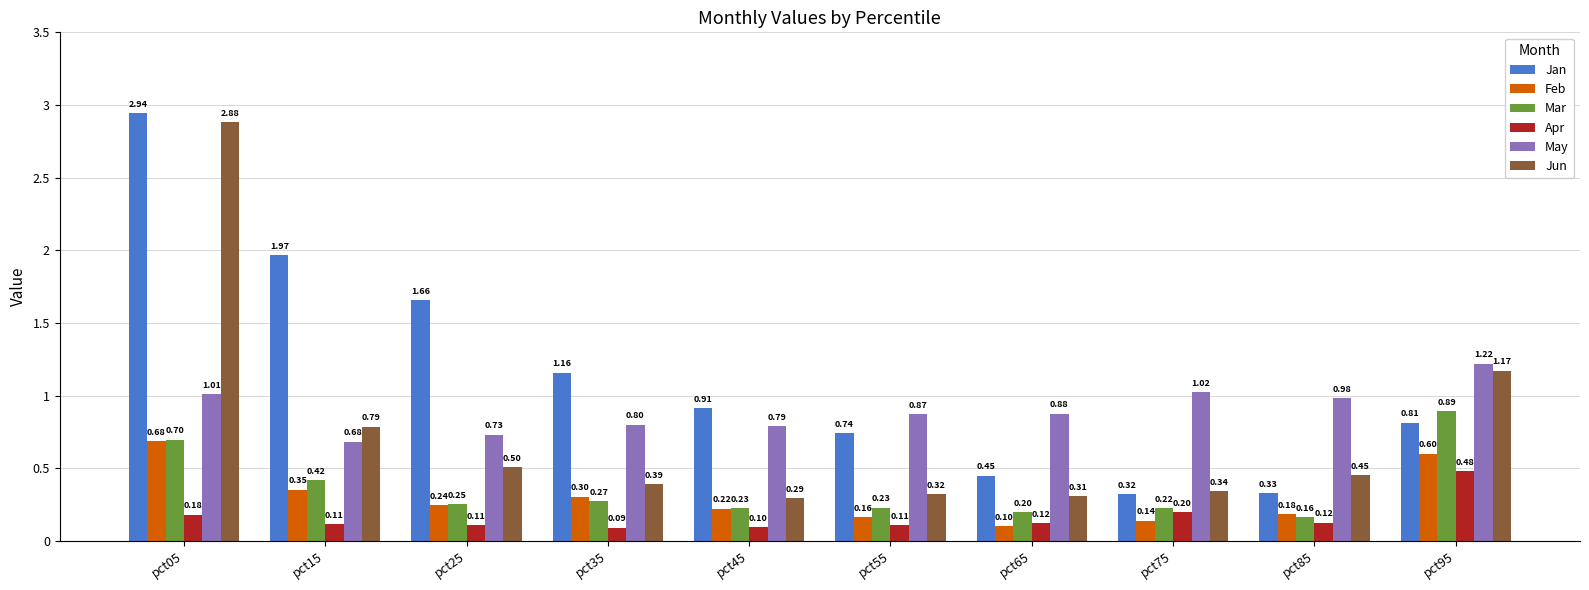

What is the minimum value for Jun?

0.3